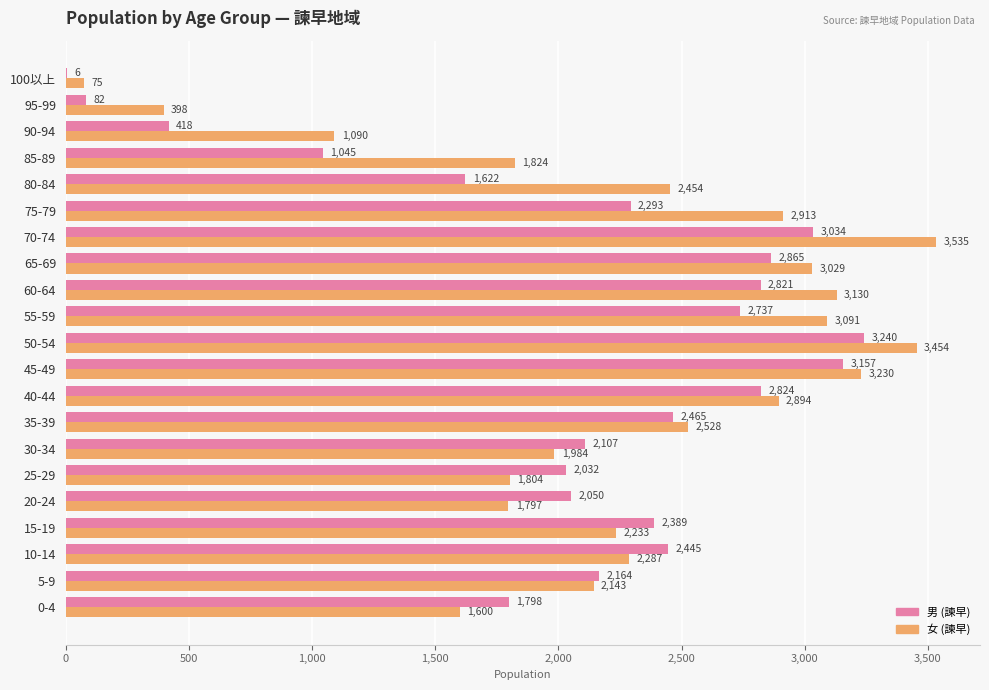

What value does the 男 (諫早) series have at 95-99, to the nearest 100?

100